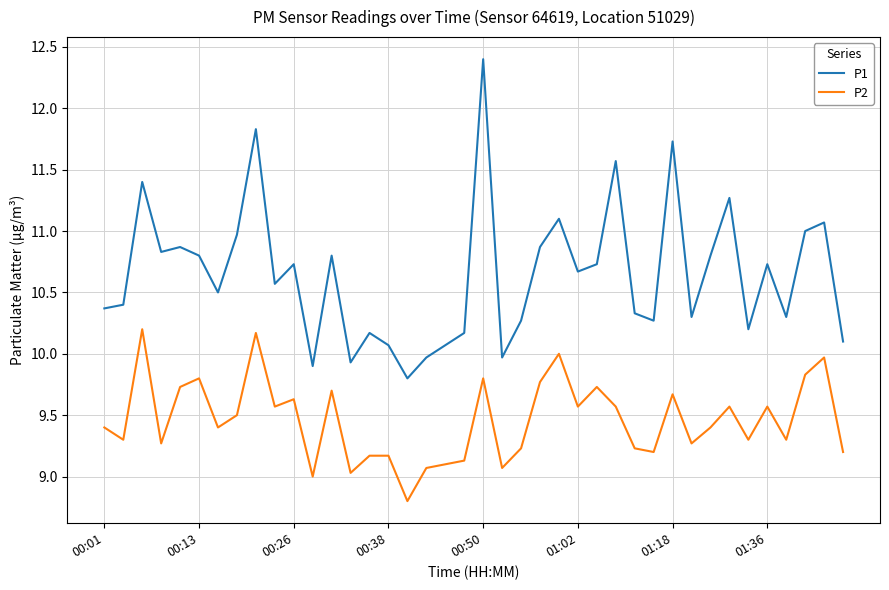

Which series has the largest total across all categories?

P1